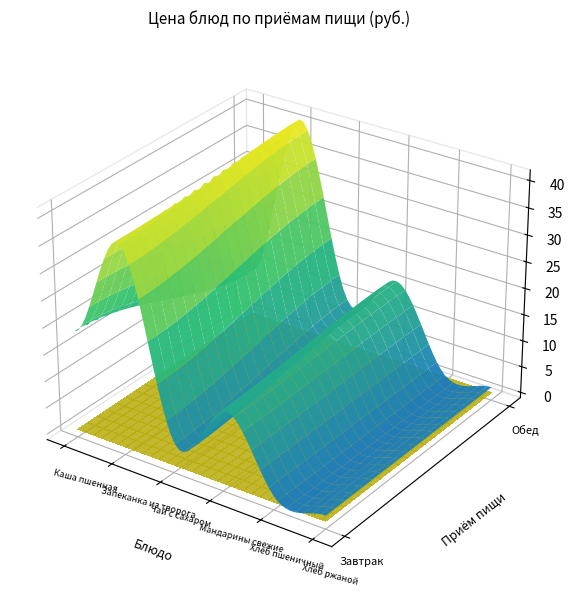

Which series changed the most between 3 and 5?

Обед